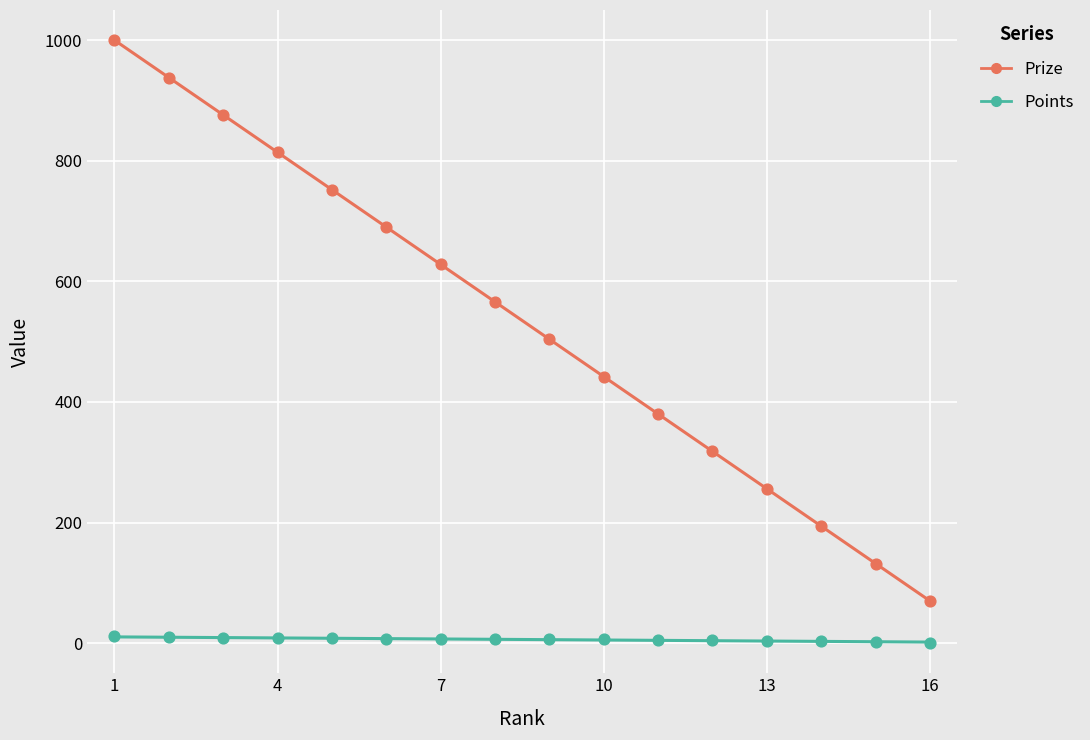

At how many categories does at least one series exceed 855?

3